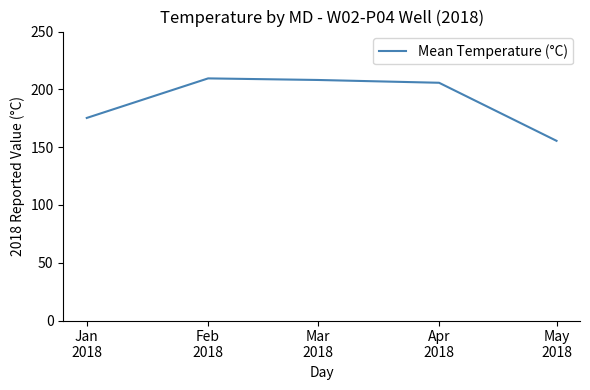

Does the chart have visible grid lines?

No